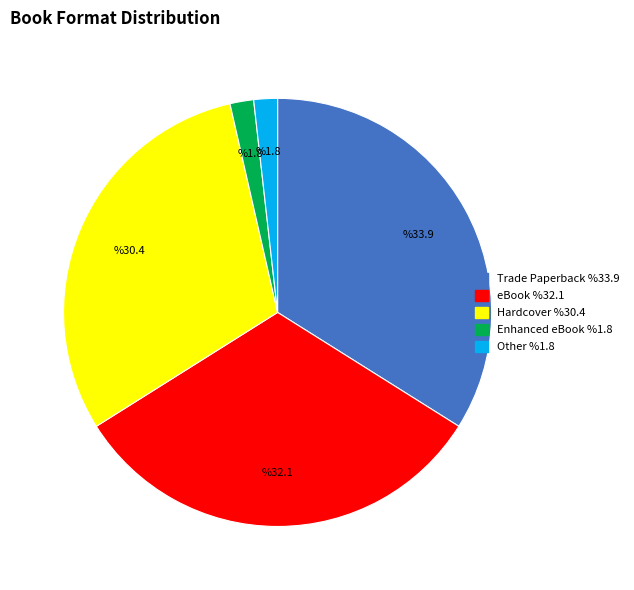

Does any single category account for the majority?

No